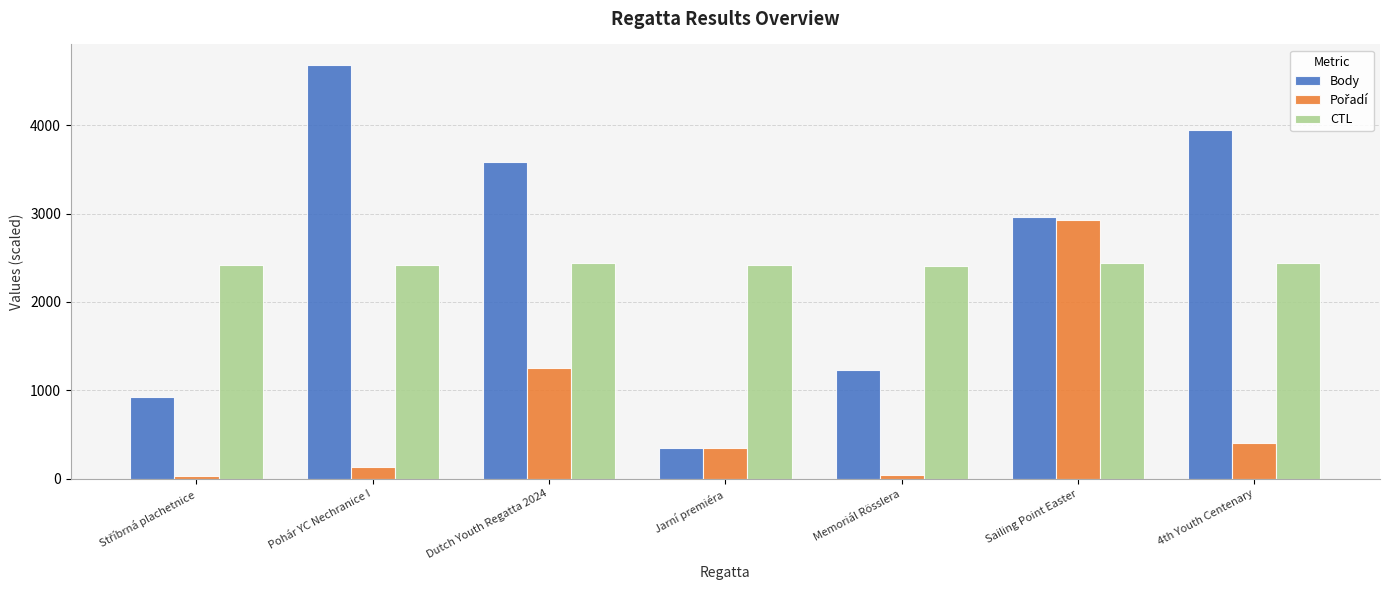

How many bars are there in each group?

3